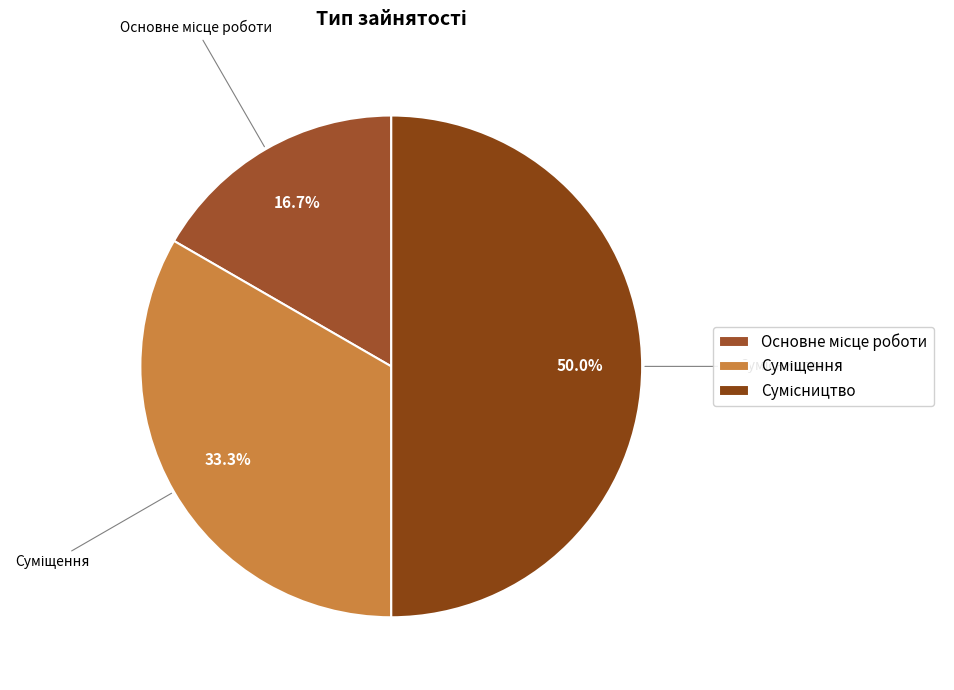

To the nearest percent, what is the average slice percentage?

33%